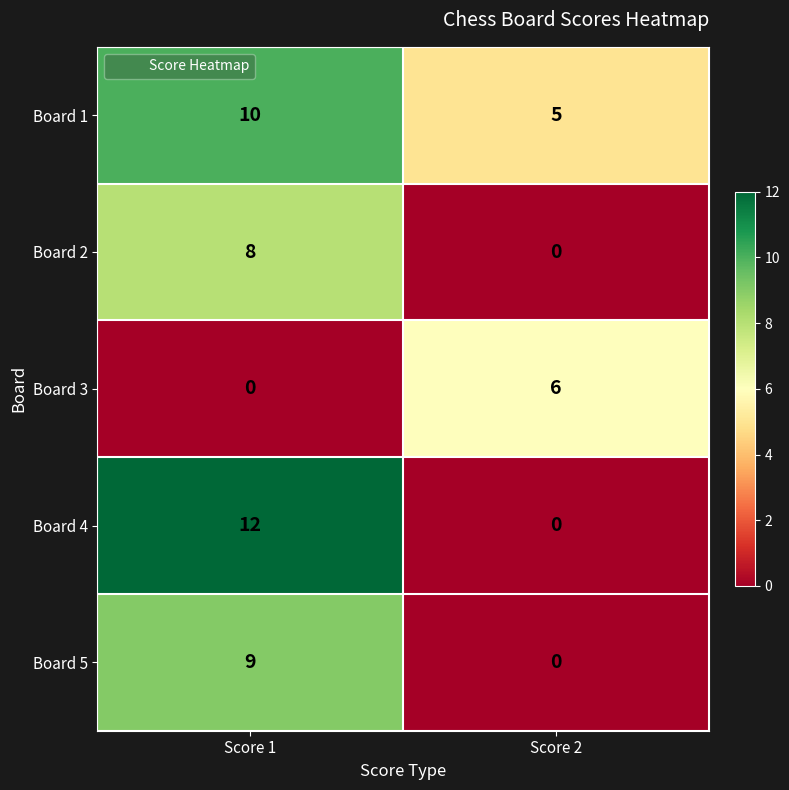

Between Score 1 and Score 2, which series saw the biggest shift?

Board 4